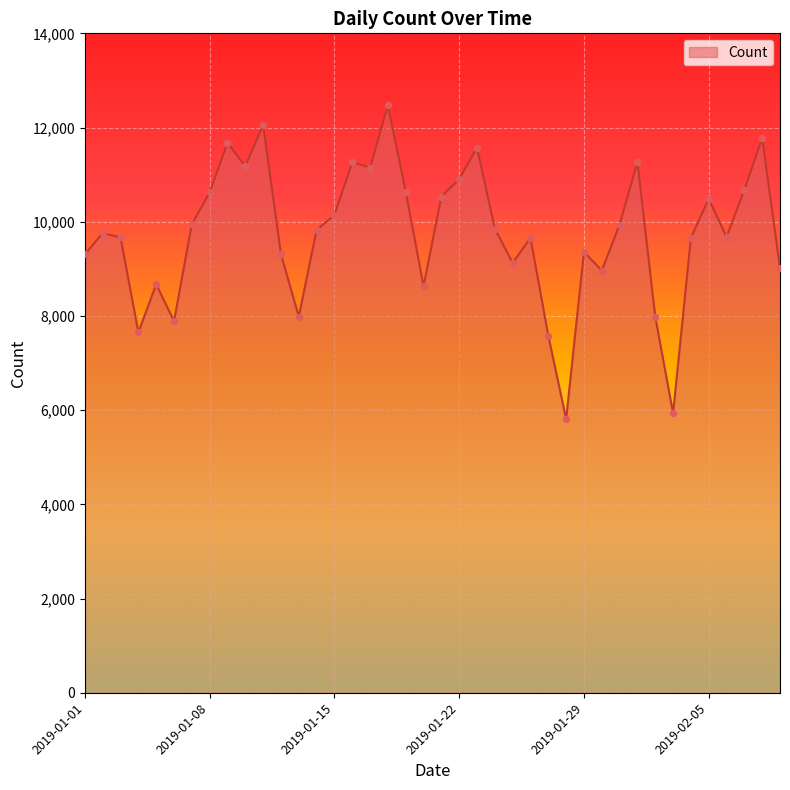

What is the greatest value displayed?

12468.4